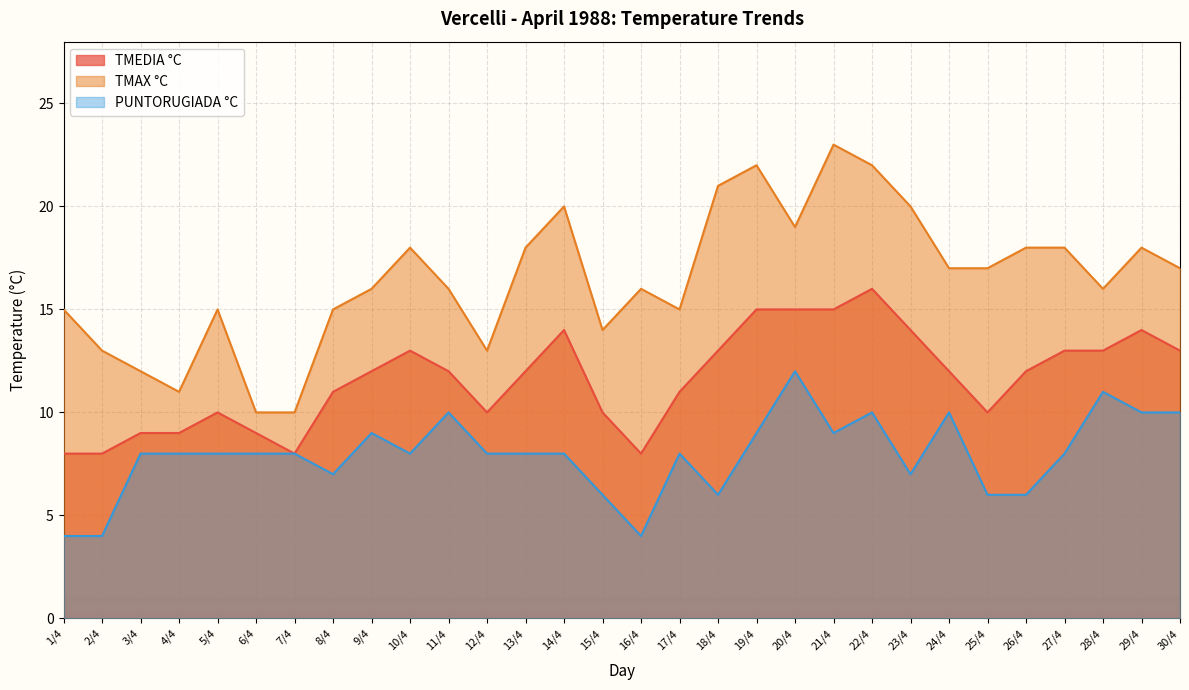

What are all the series names shown in the legend?

TMEDIA °C, TMAX °C, PUNTORUGIADA °C